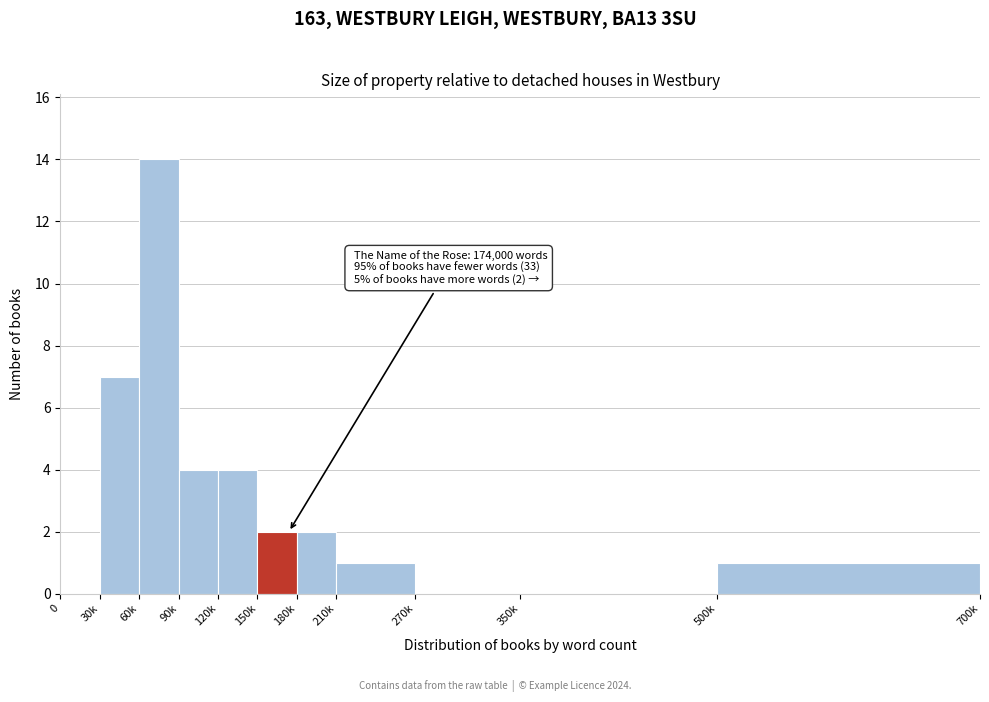

Reading right to left, list all the values displayed in this chart.

500k=1	350k=0	270k=0	210k=1	180k=2	150k=2	120k=4	90k=4	60k=14	30k=7	0=0